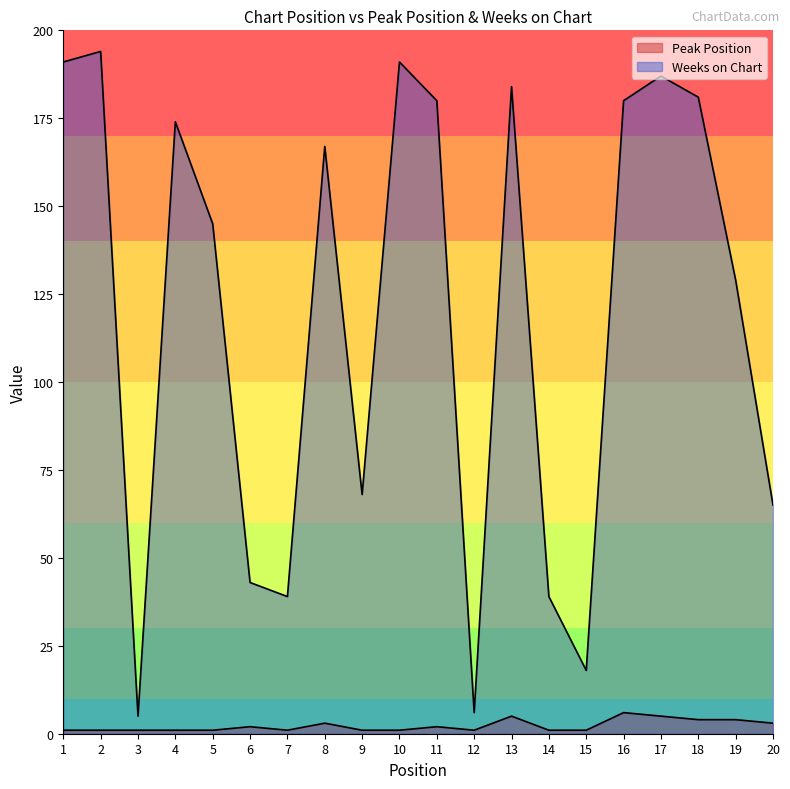

True or false: Weeks on Chart has a value of 100 at 8.

False